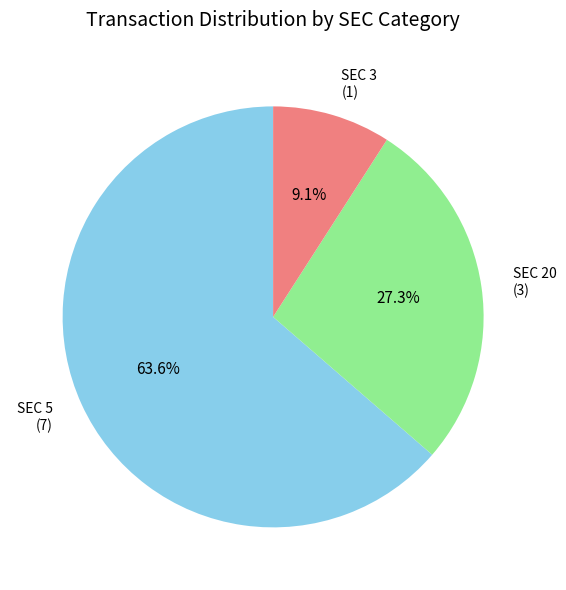

To the nearest percent, what is the average slice percentage?

33%